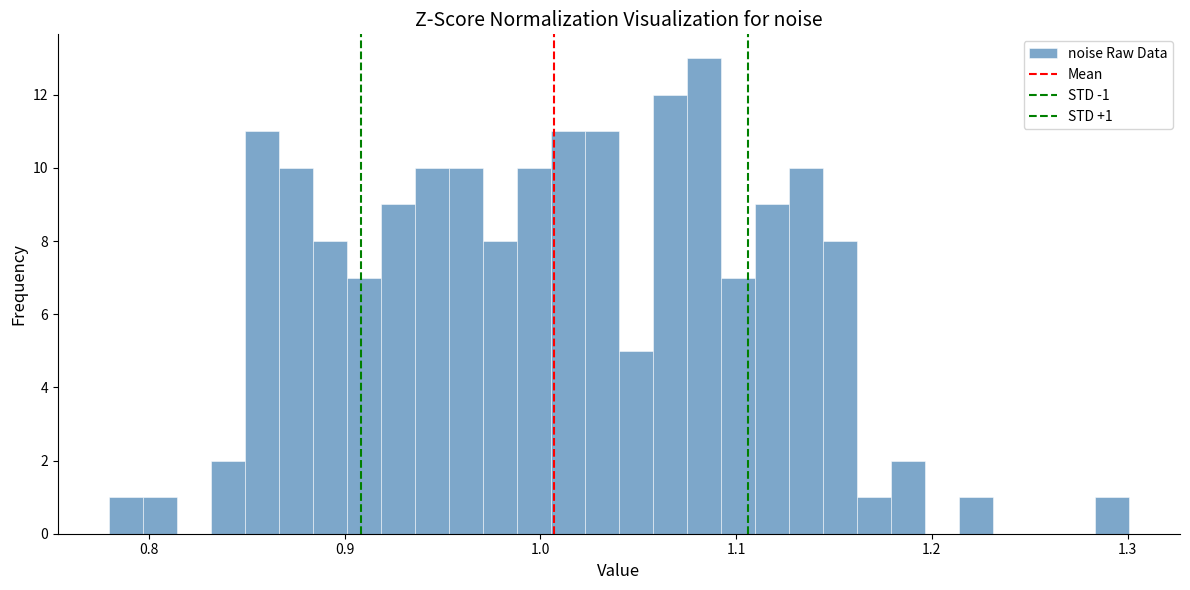

Around what value on the x-axis is the tallest bar? Give the approximate position of its centre, as read against the axis.

1.08